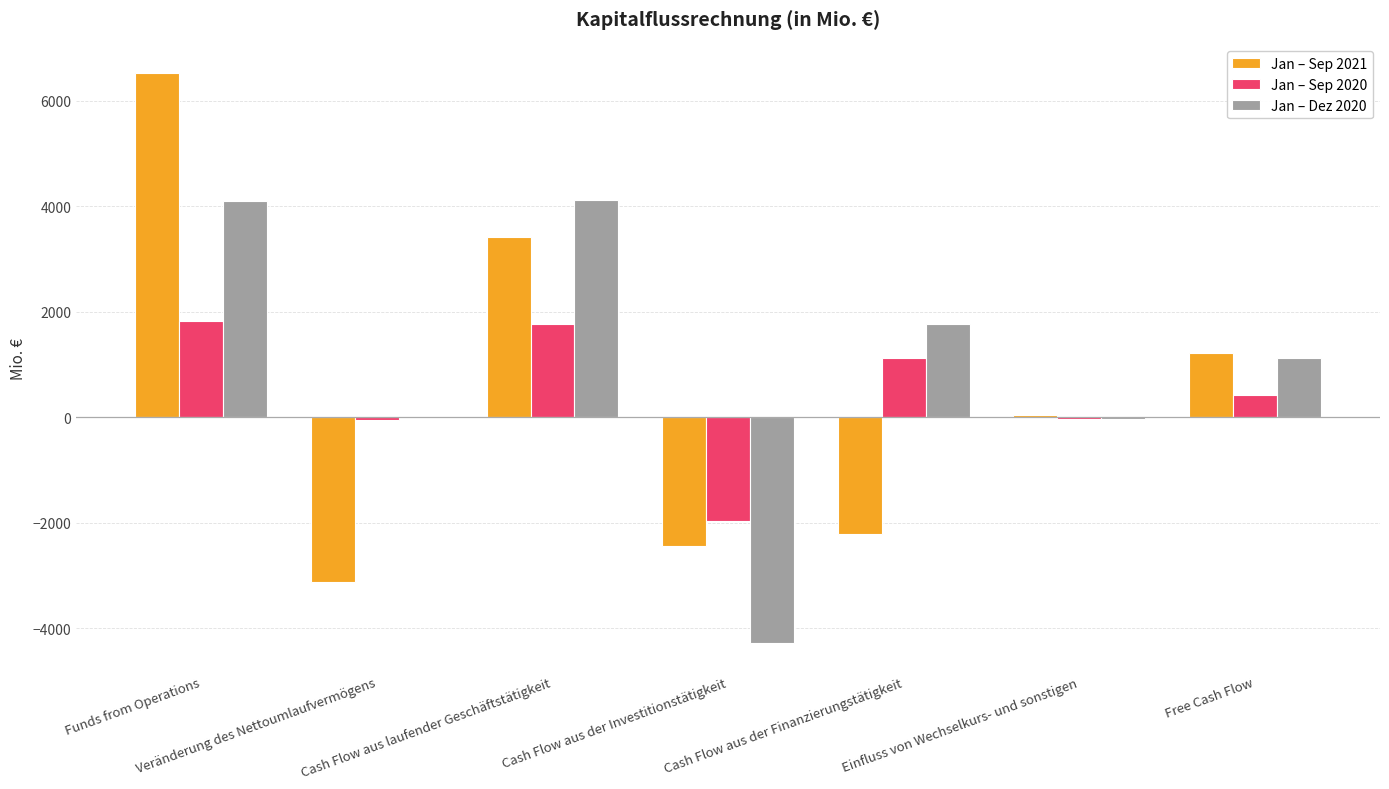

The value of Jan – Dez 2020 at Veränderung des Nettoumlaufvermögens is 17. True or false?

True